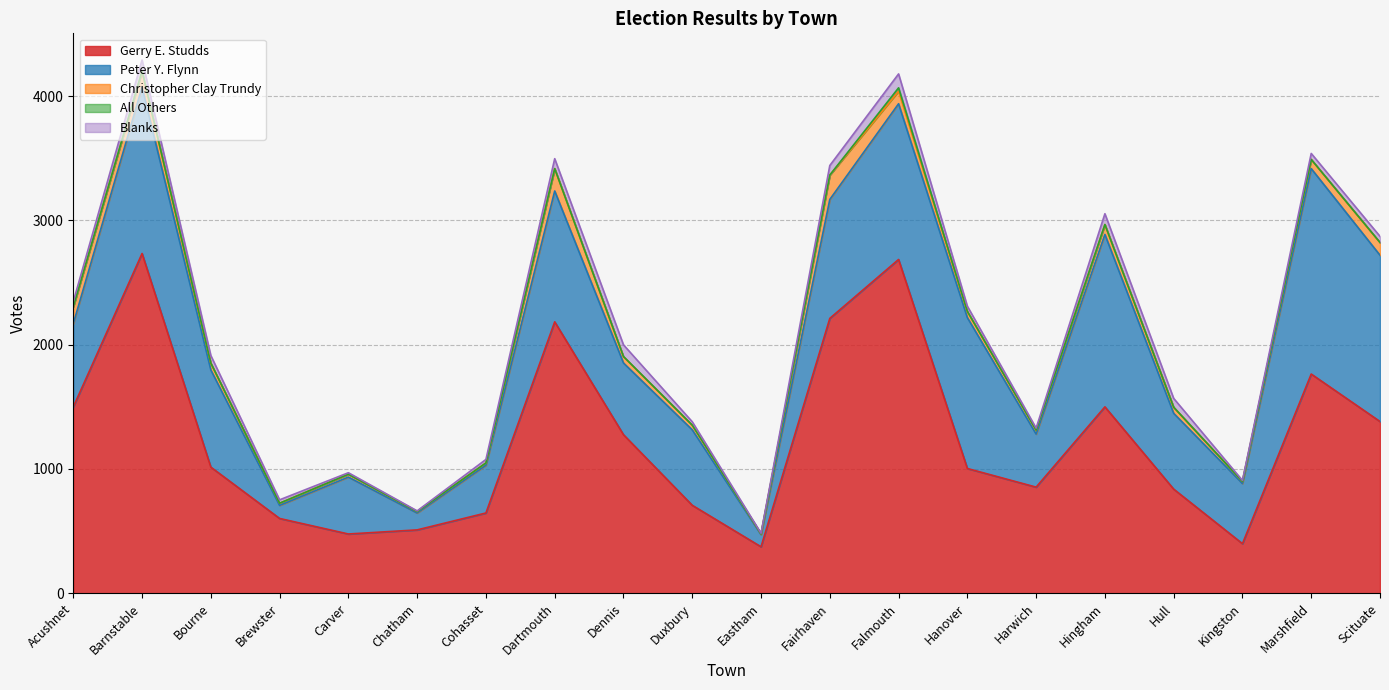

What is the difference between the Christopher Clay Trundy values at Barnstable and Kingston?

109